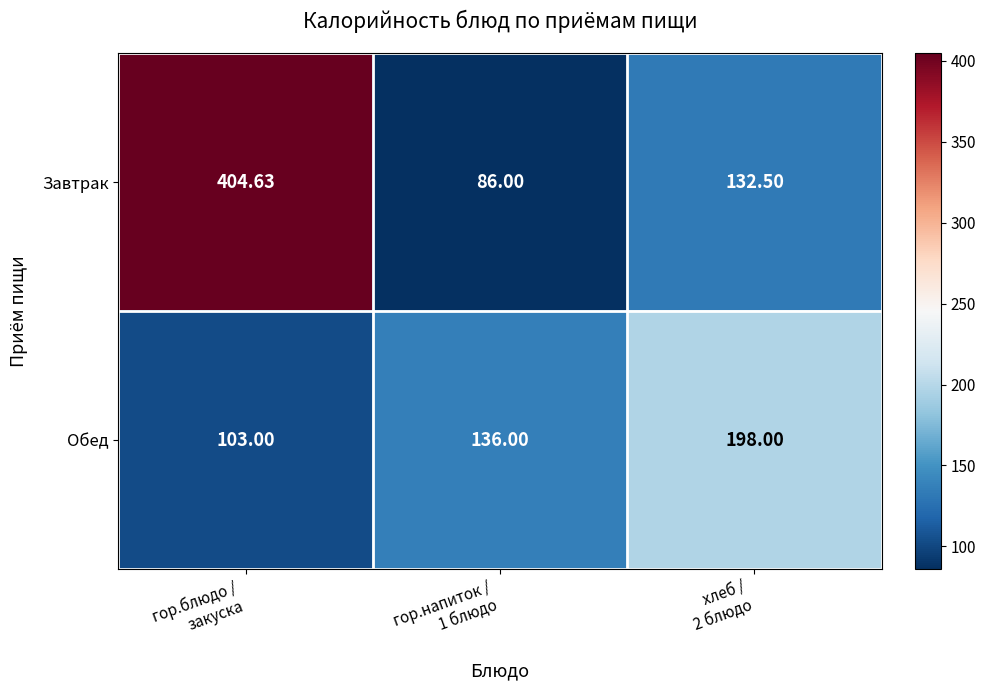

Rank the series by their average value, from highest to lowest.

Завтрак, Обед